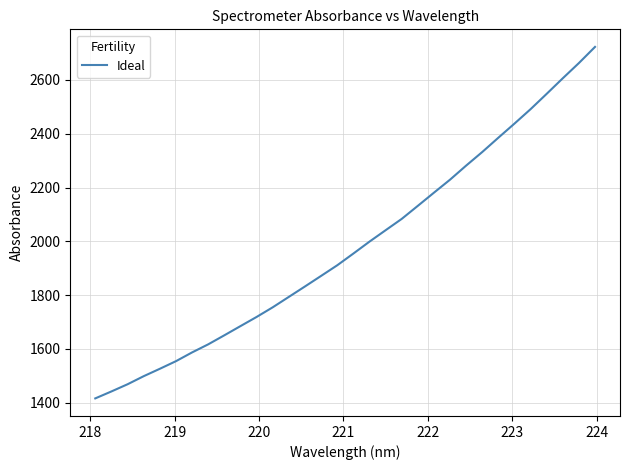

What is the difference between the maximum and minimum values?

1306.6